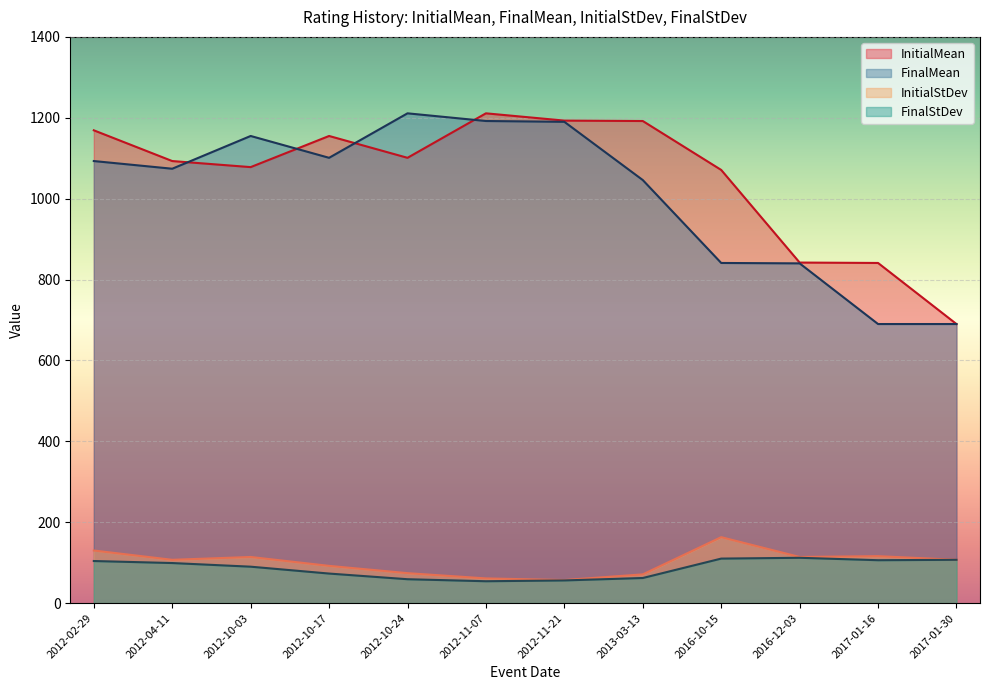

Which series changed the most between 2017-01-30 and 2017-01-16?

InitialMean